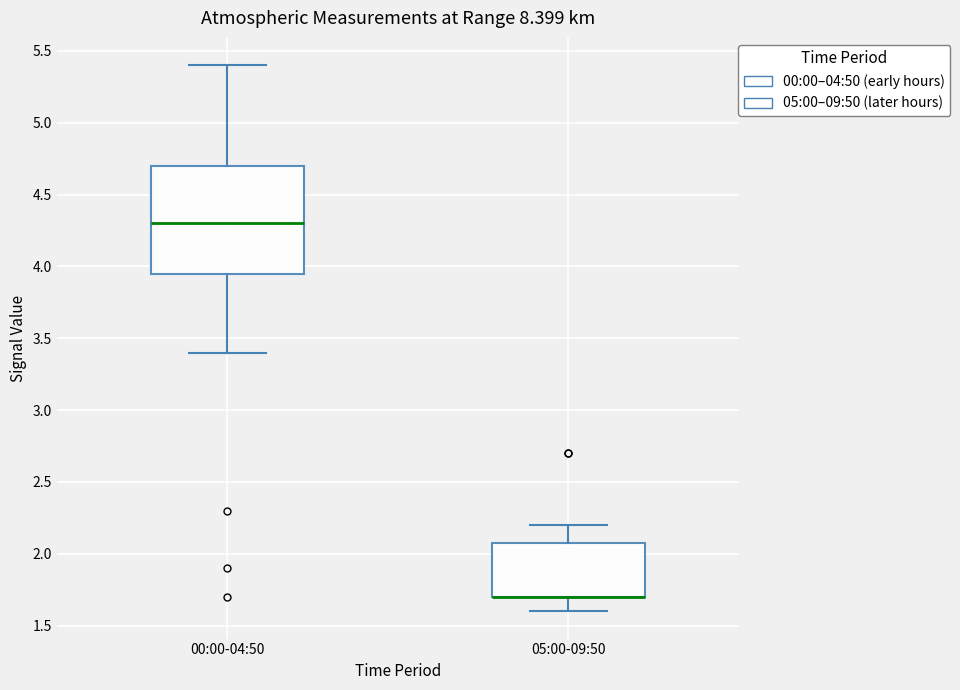

Which box is the tallest, from its lower edge to its upper edge?

00:00-04:50